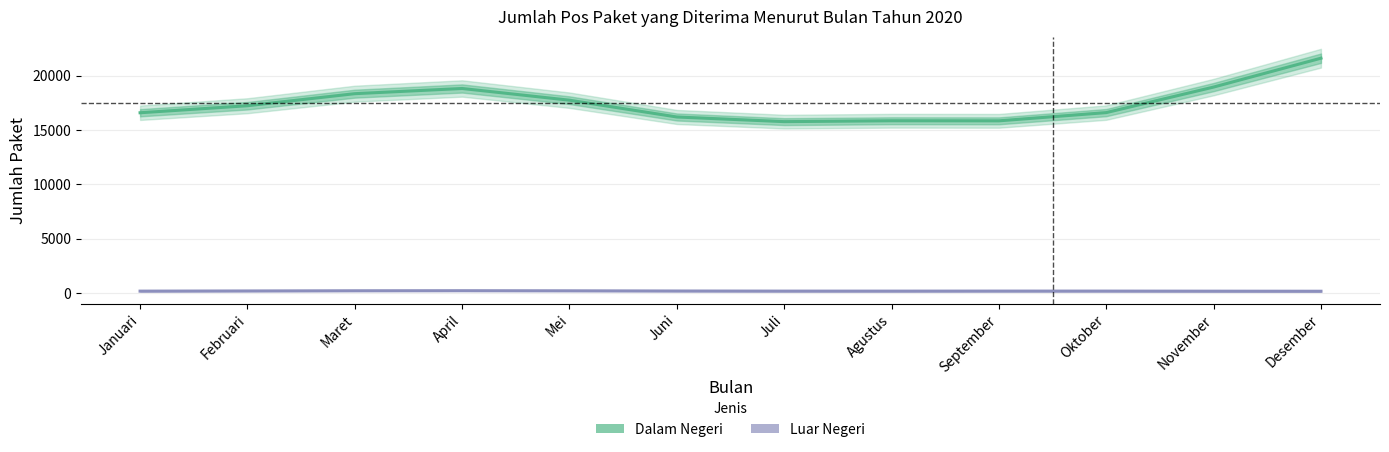

What is the label of the 5th point from the left?

Mei